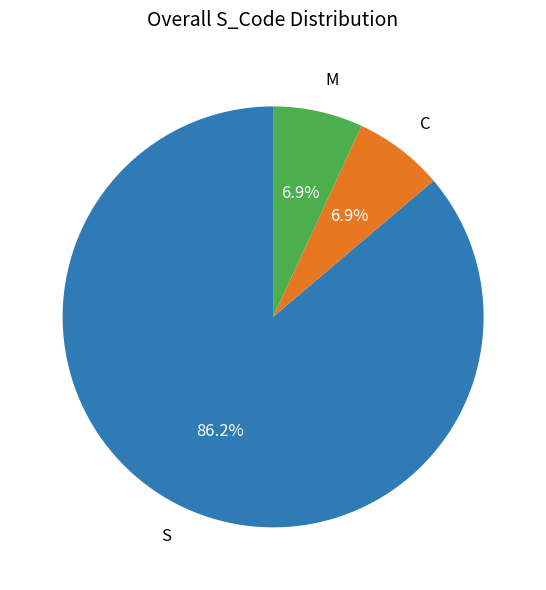

Does any single category account for the majority?

Yes